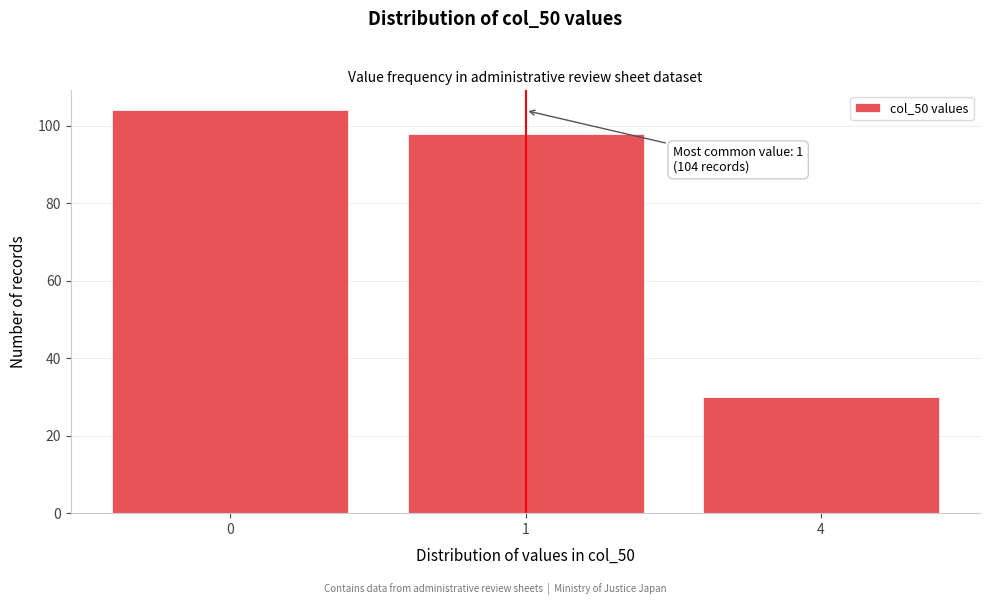

Reading left to right, extract all data points from this chart.

104	98	30